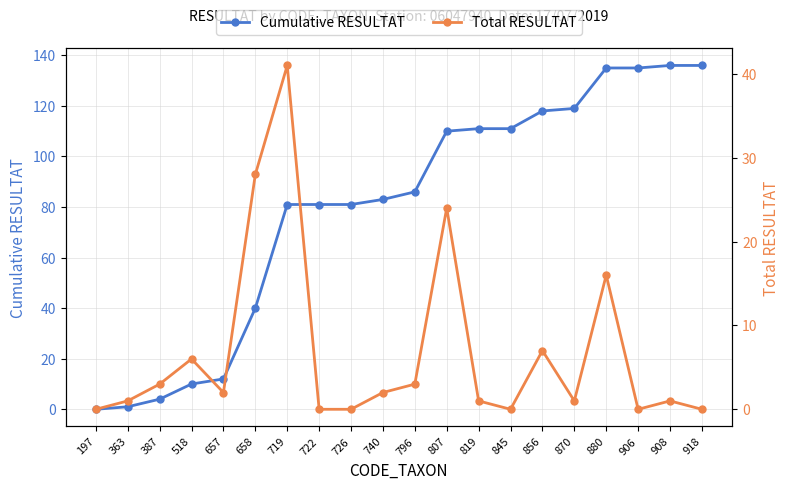

At which category is the sum across all series the highest?

880